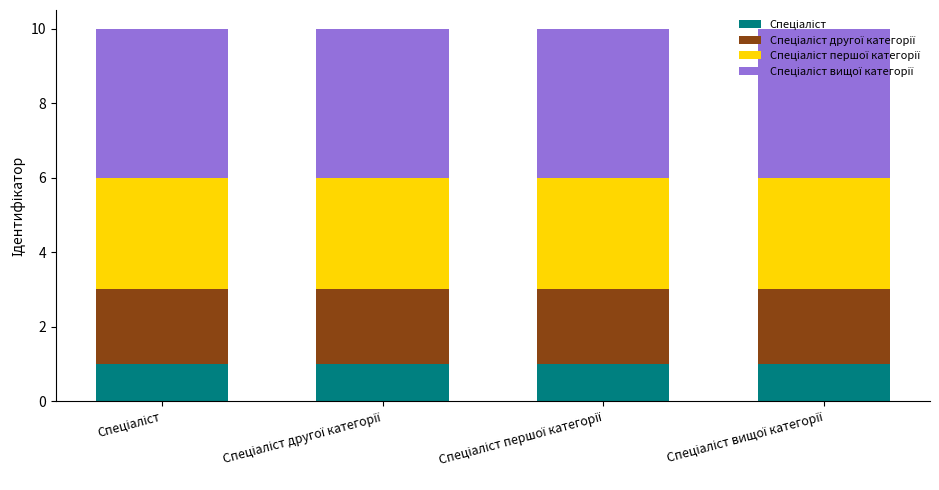

Count the number of data series in this chart.

4